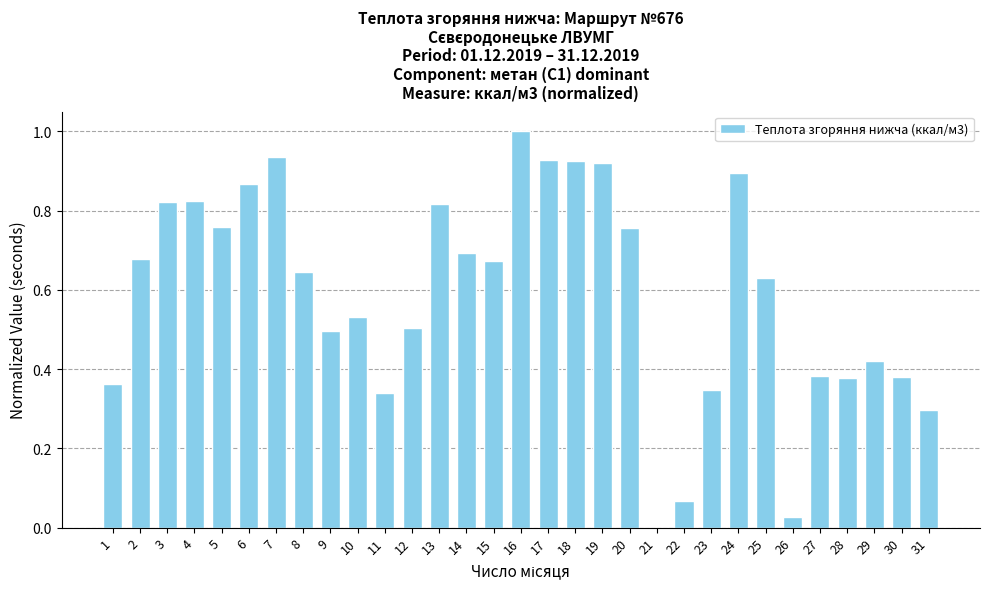

Which category has the highest value across all series?

16